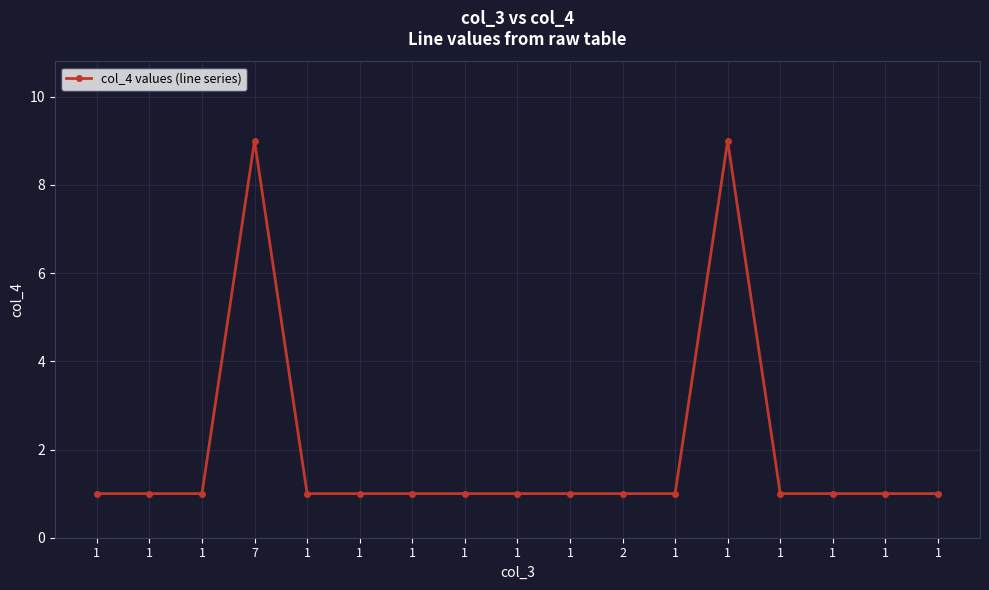

How many lines are shown in the chart?

1